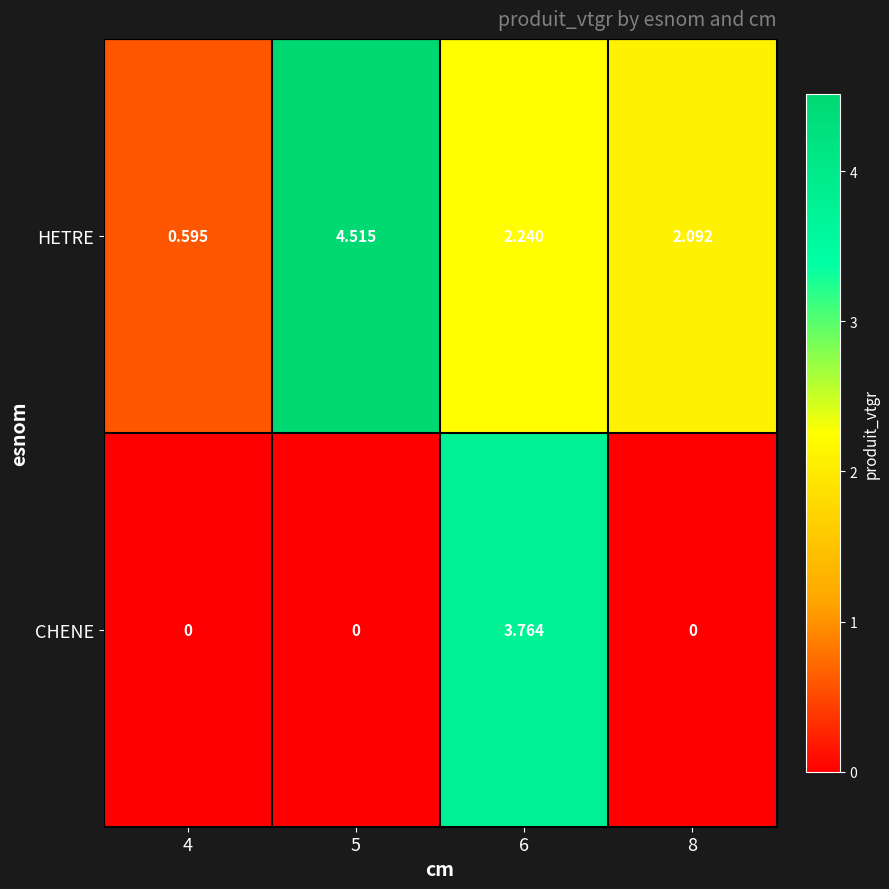

How many distinct data groups are displayed?

2